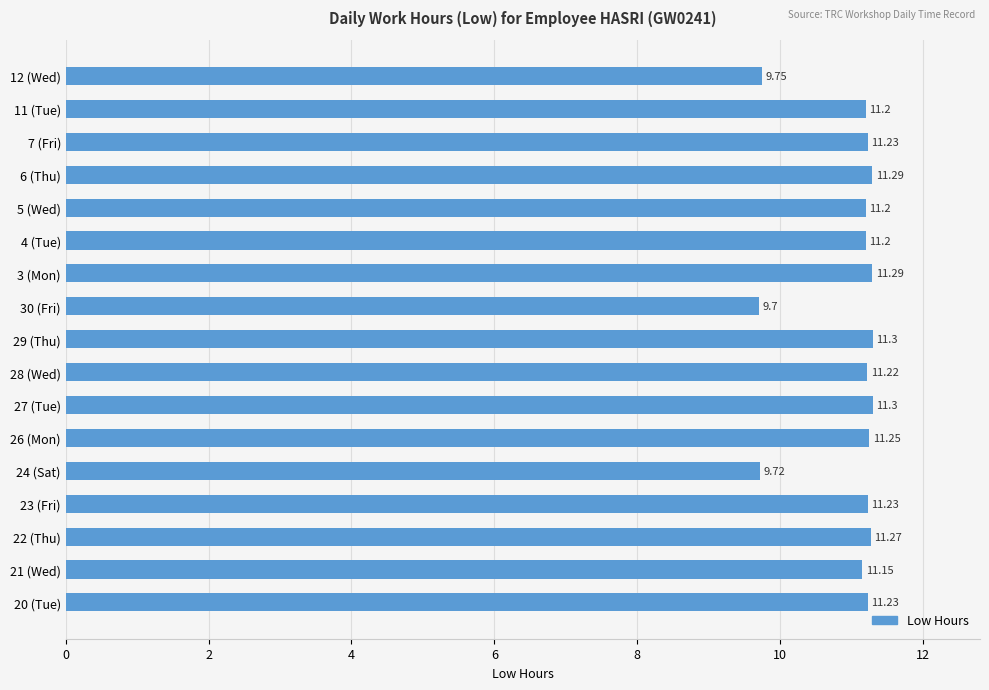

What is the sum of all values?

186.5